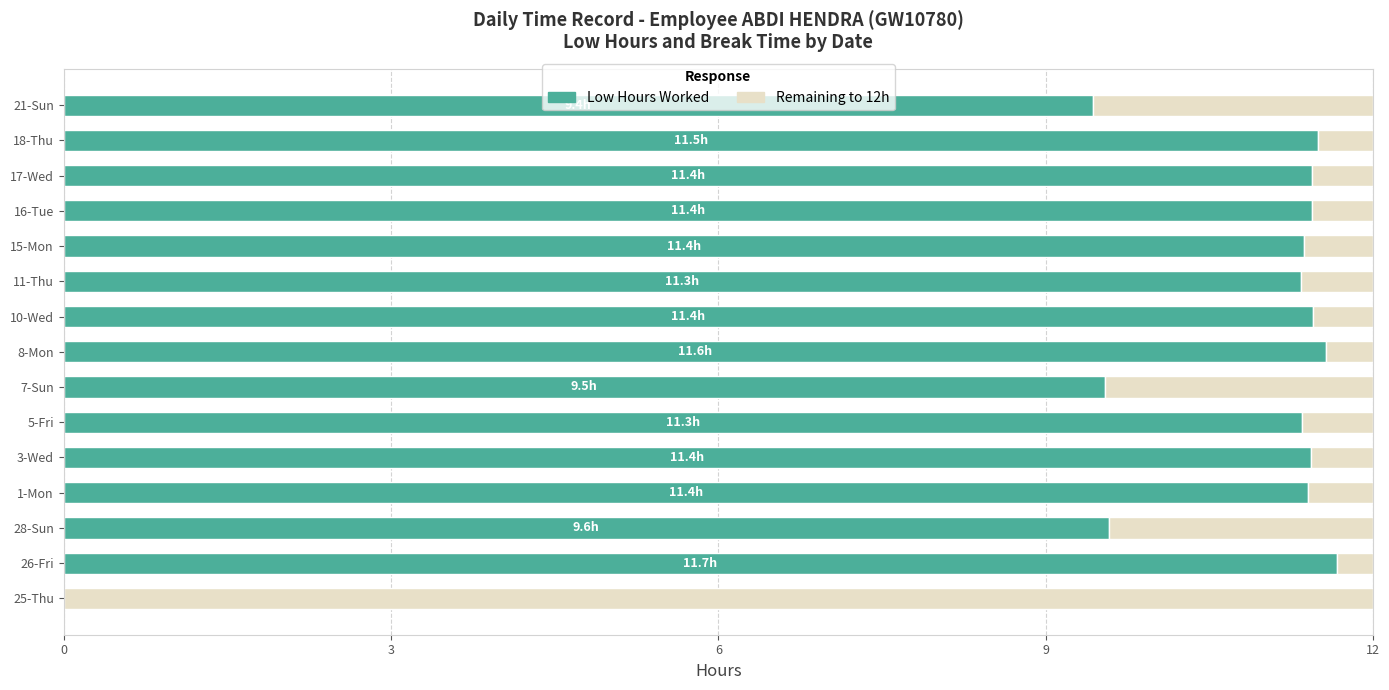

Is it true that Low Hours Worked equals 11.4 at 16-Tue?

True